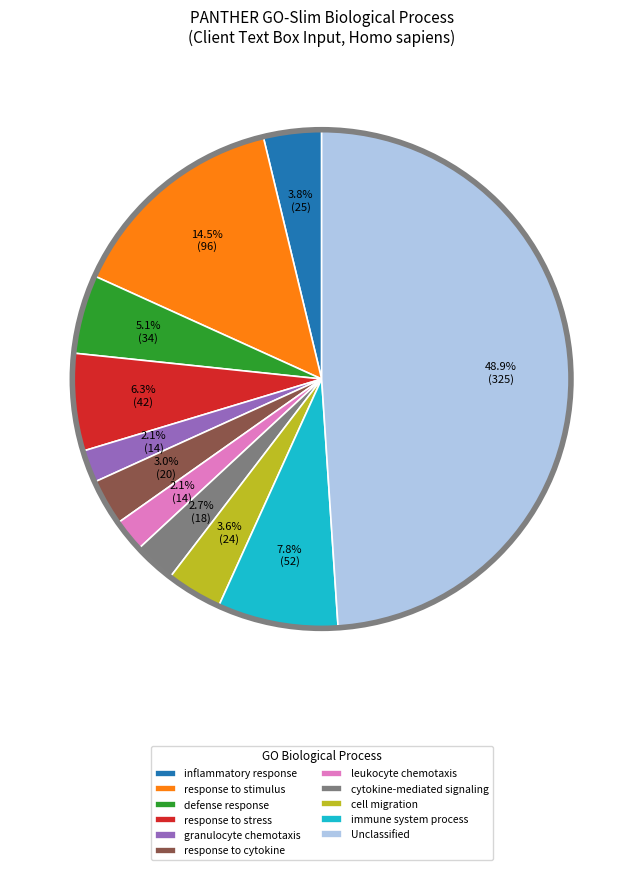

How much of the chart is everything except Unclassified?

51.1%